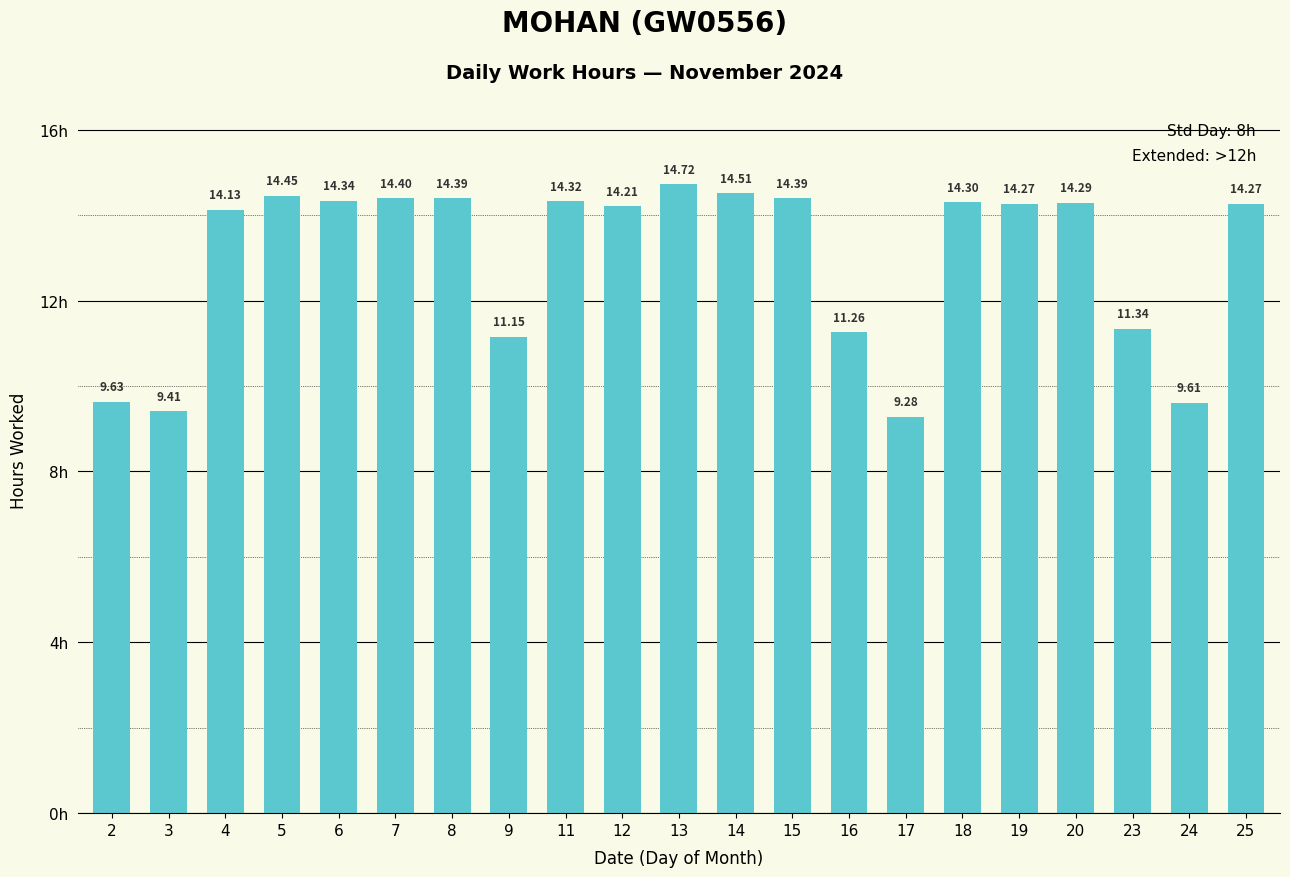

What is the change in value from 20 to 24?

-4.7